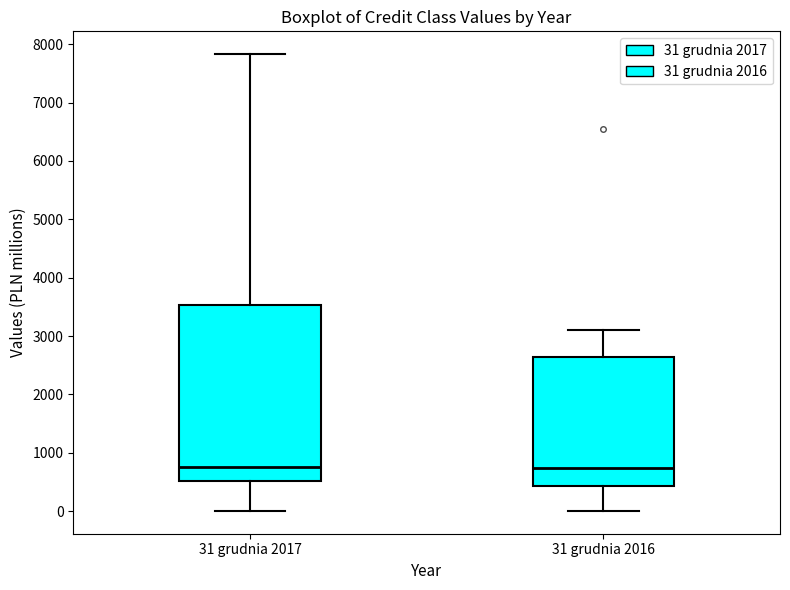

Where is the upper edge of the box for 31 grudnia 2017 on the y-axis? The values are not printed on the chart, so give them approximately, as read against the axis.

3500